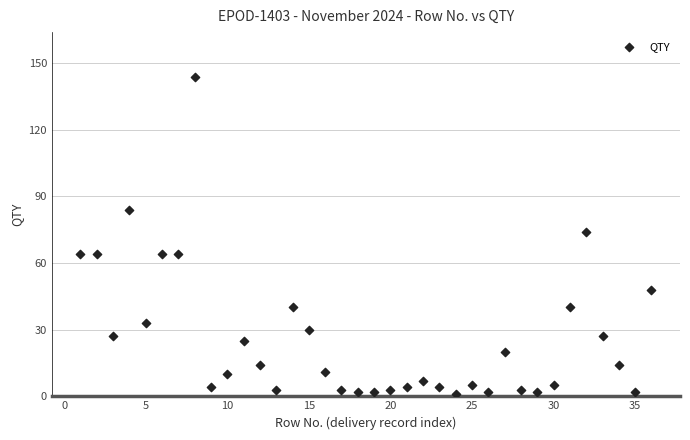

What is the range of Y values (max minus min)?

143